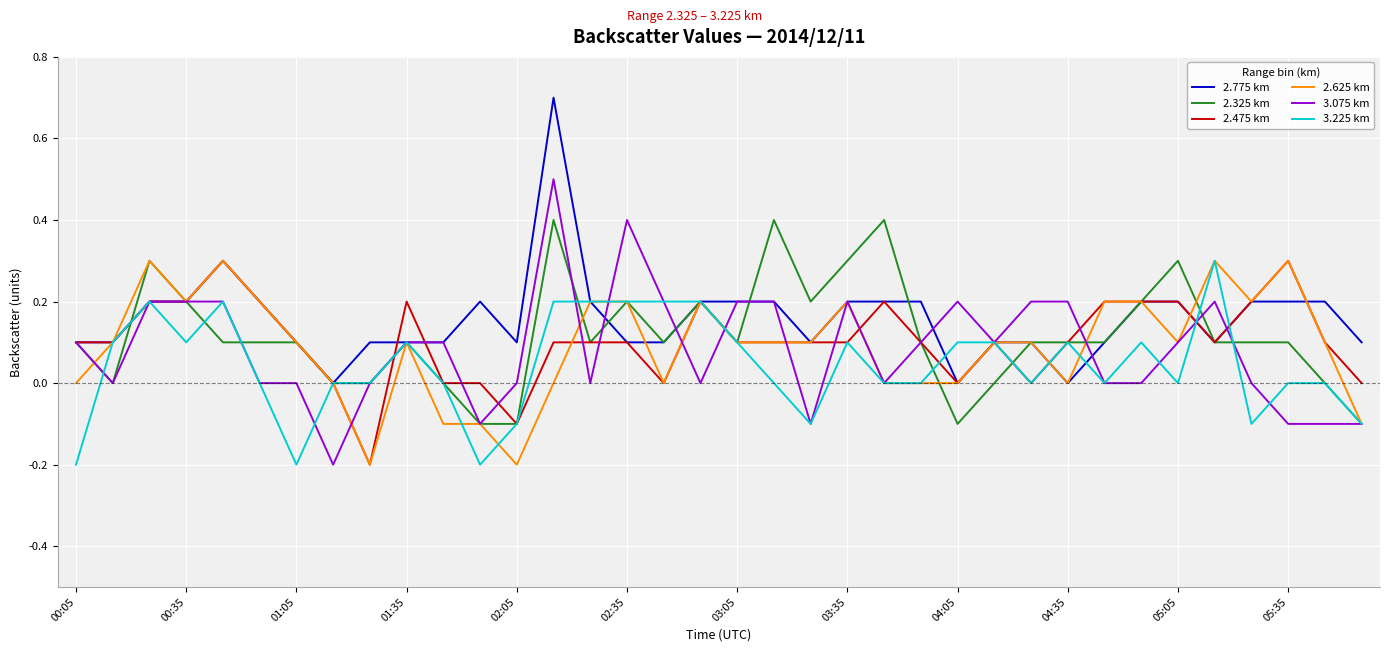

What is the maximum value for 2.475 km?

0.3